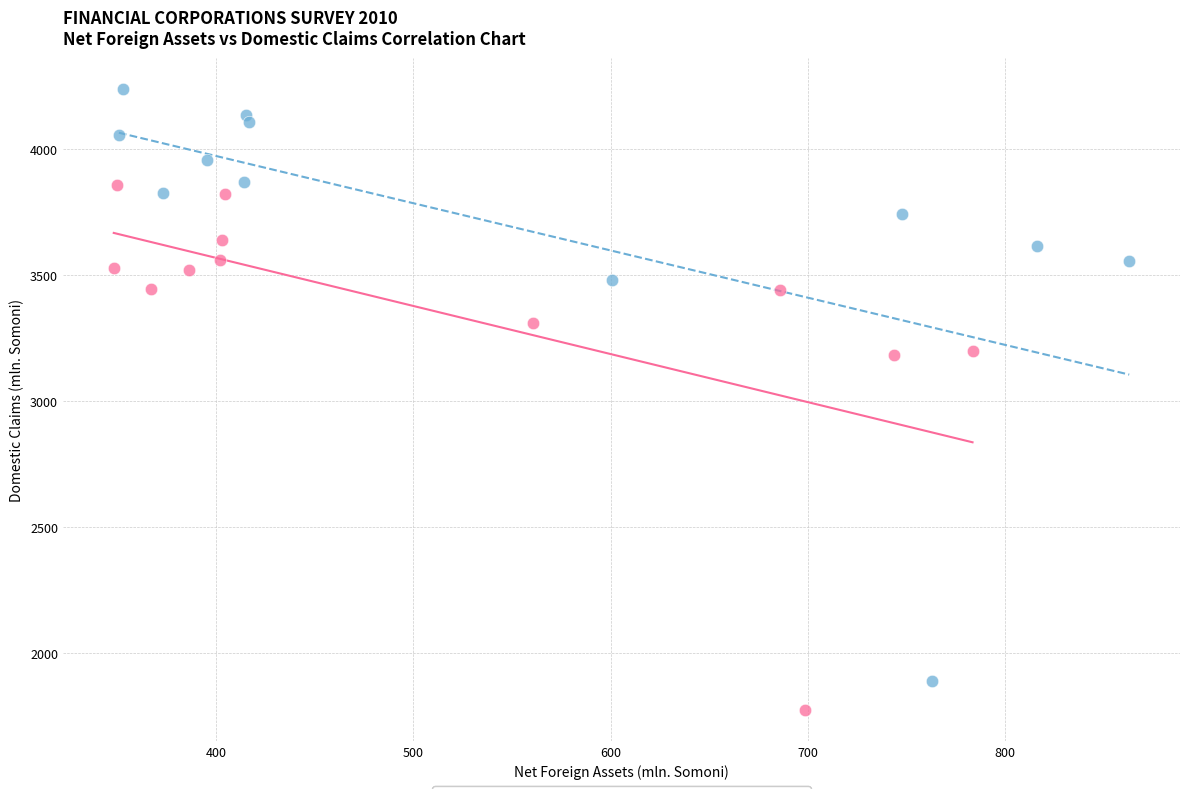

Which series contains the lowest Y value?

Domestic Claims